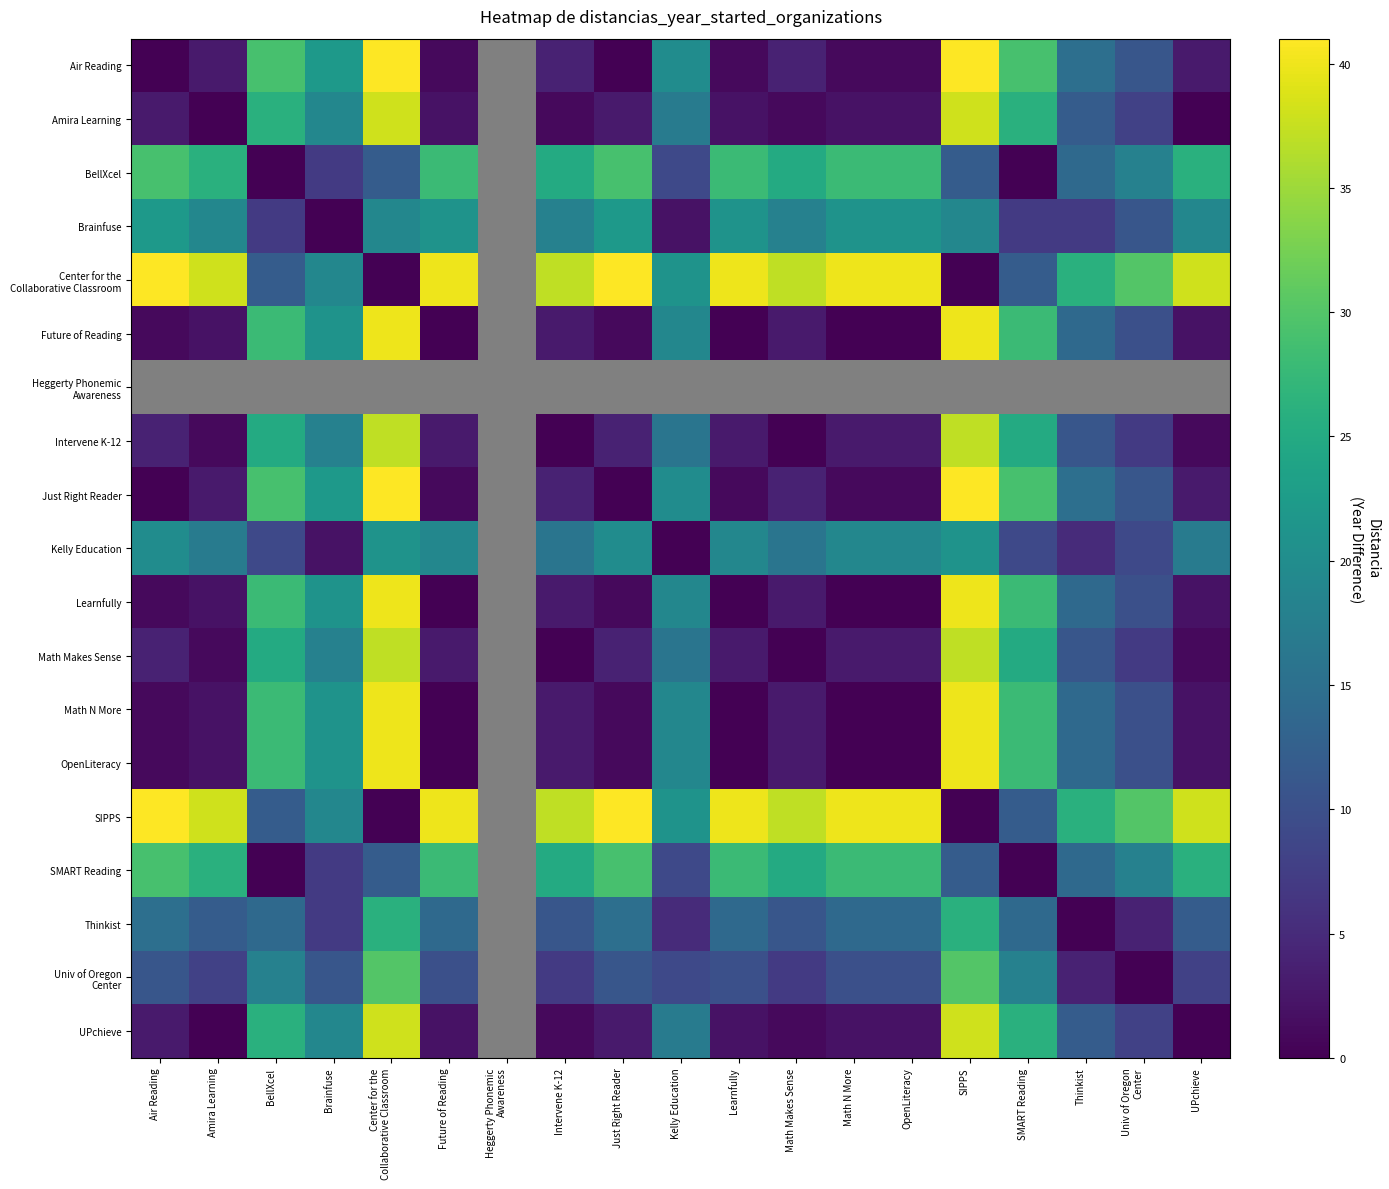

True or false: SIPPS has a value of 37.0 at Intervene K-12.

True